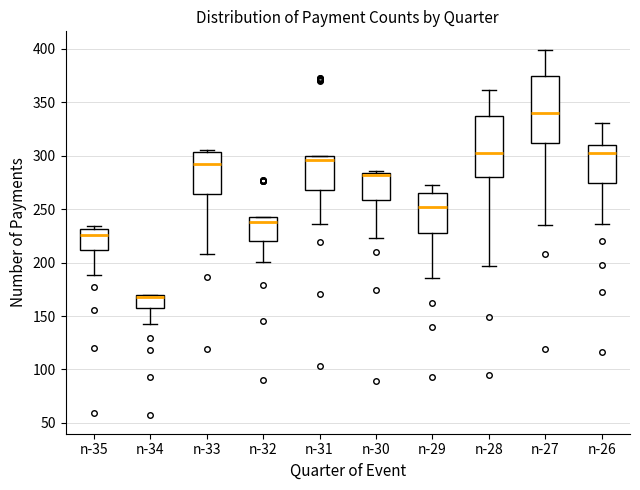

Reading left to right, transcribe this box plot: for each box, give where its median line is, the range the box spans, and where its two whiskers end, as read against the y-axis. The values are not printed on the chart, so give them approximately, as read against the axis.

n-35: median 225, box 210 to 230, whiskers 190 to 235
n-34: median 170 (just below the box's upper edge), box 160 to 170, whiskers 145 to 170
n-33: median 290, box 265 to 305, whiskers 210 to 305 (just above the box's upper edge)
n-32: median 240 (just below the box's upper edge), box 220 to 240, whiskers 200 to 240
n-31: median 295, box 270 to 300, whiskers 235 to 300
n-30: median 280, box 260 to 285, whiskers 225 to 285 (just above the box's upper edge)
n-29: median 250, box 230 to 265, whiskers 185 to 275
n-28: median 300, box 280 to 335, whiskers 195 to 360
n-27: median 340, box 310 to 375, whiskers 235 to 400
n-26: median 305, box 275 to 310, whiskers 235 to 330